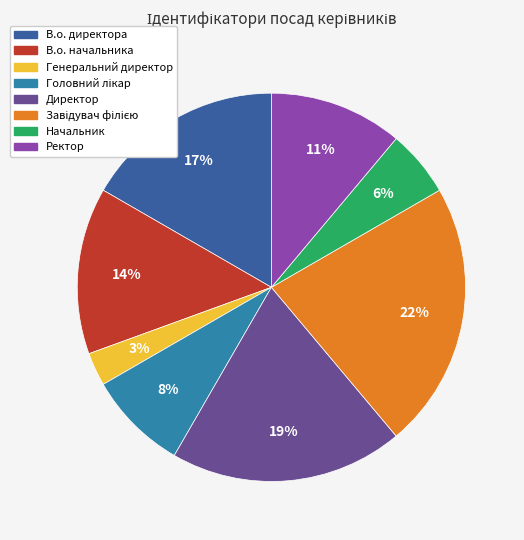

To the nearest percent, what is the average slice percentage?

12%